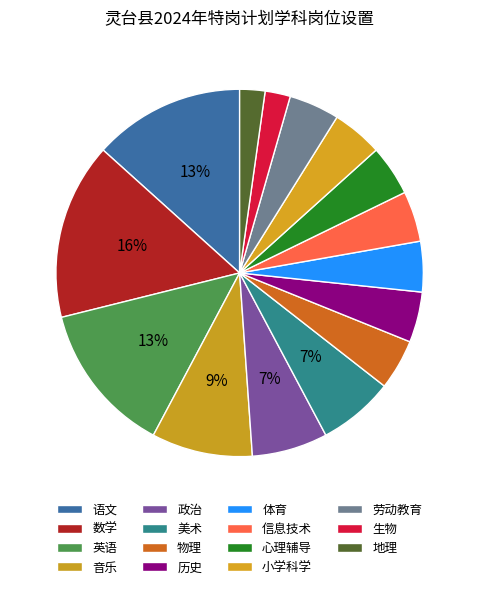

To the nearest percent, what is the difference between the largest and smallest slice percentages?

13%